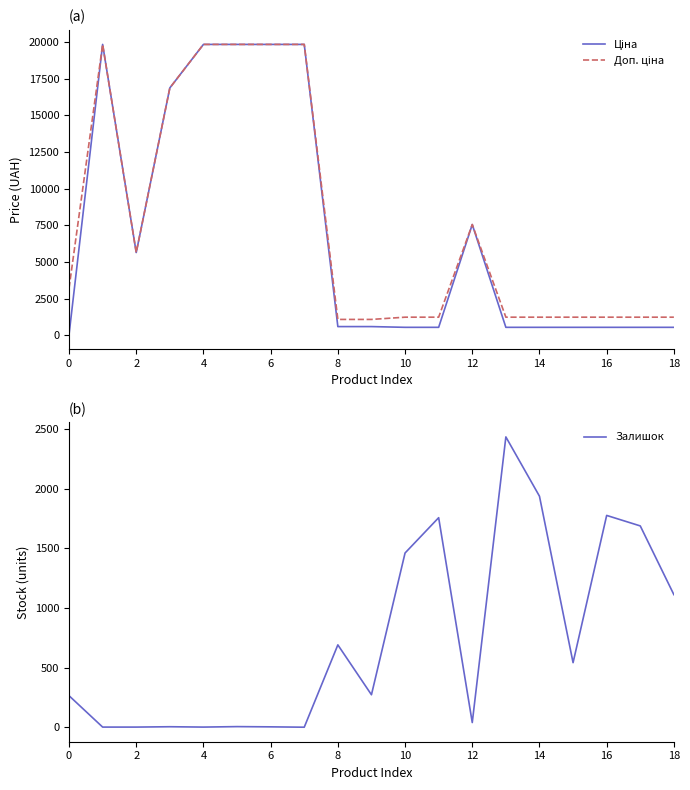

True or false: Ціна and Доп. ціна cross at least once.

False